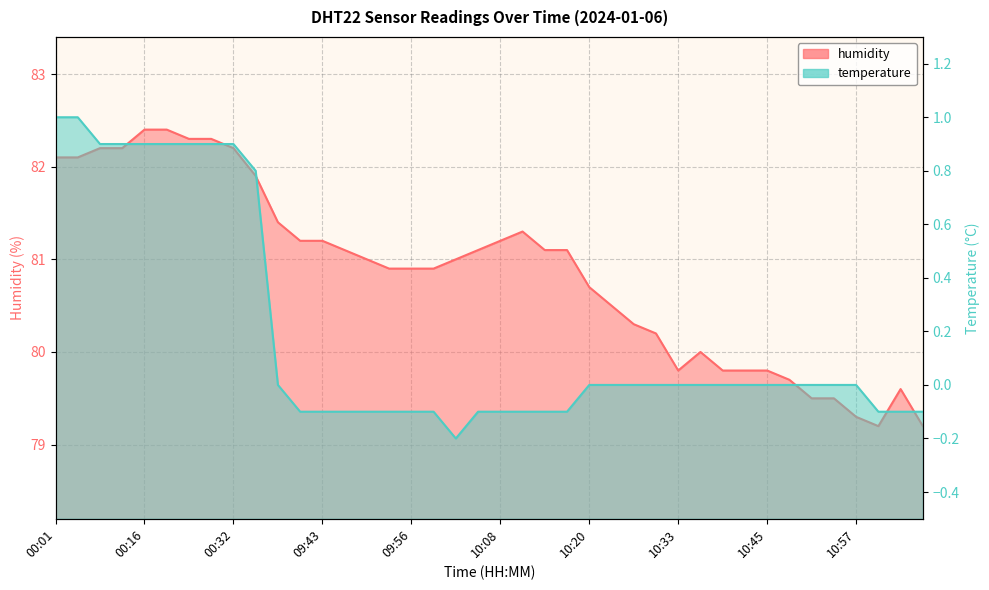

In humidity, how many points are higher than both neighbors (excluding endpoints)?

3